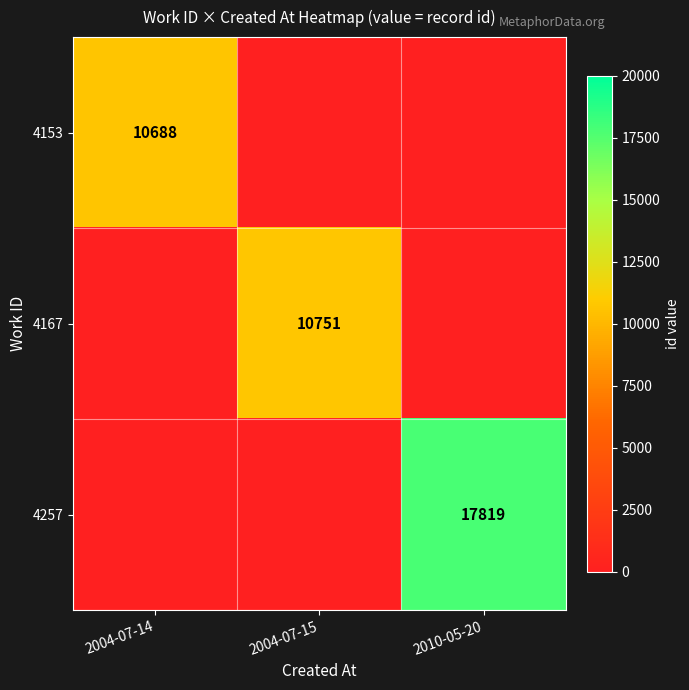

Is the value of 4153 at 2004-07-14 greater than the value of 4167 at 2004-07-15?

No